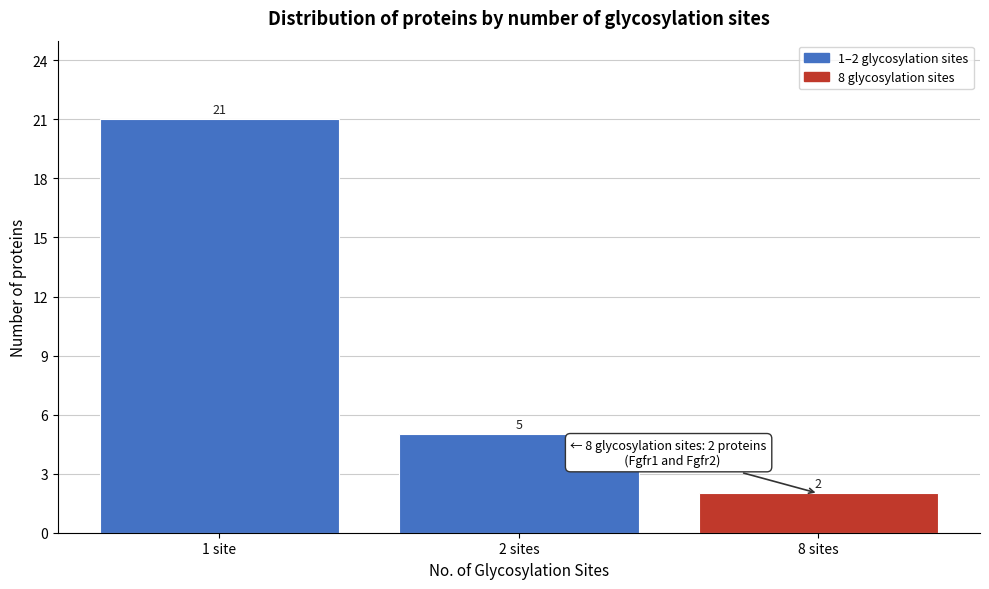

Reading left to right, extract all data points from this chart.

21	5	2